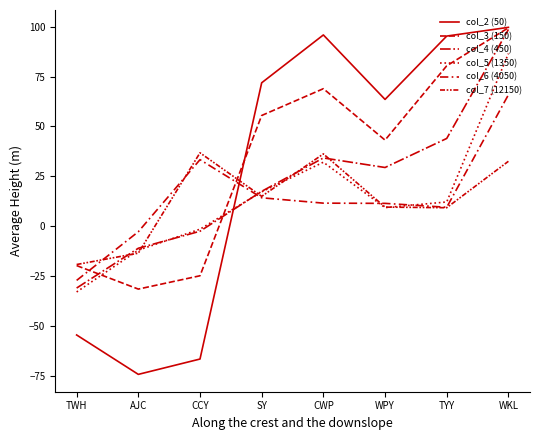

Which series has the largest total across all categories?

col_3 (150)